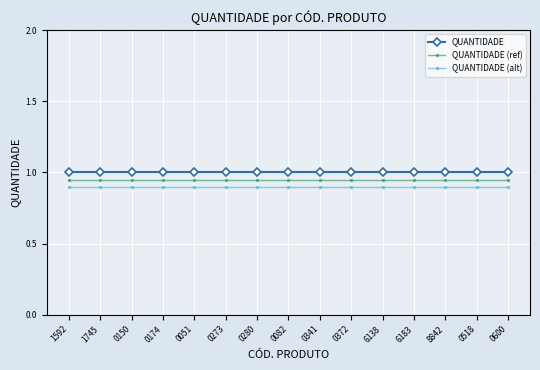

True or false: QUANTIDADE (ref) and QUANTIDADE cross at least once.

False